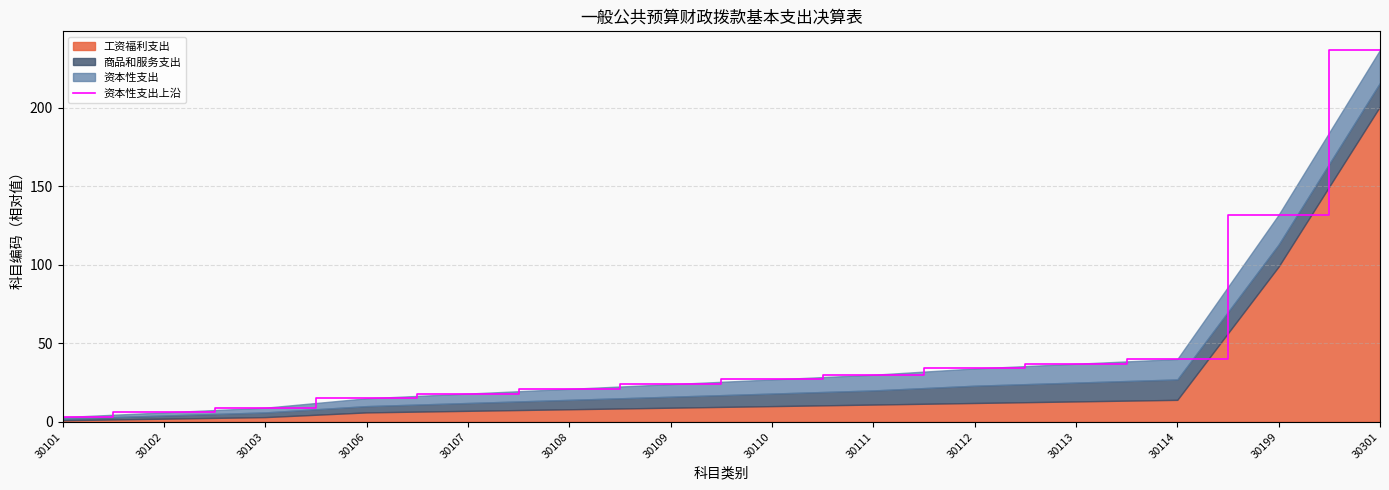

Reading left to right, transcribe all the data shown in this chart.

30101=3	30102=6	30103=9	30106=15	30107=18	30108=21	30109=24	30110=27	30111=30	30112=34	30113=37	30114=40	30199=132	30301=237